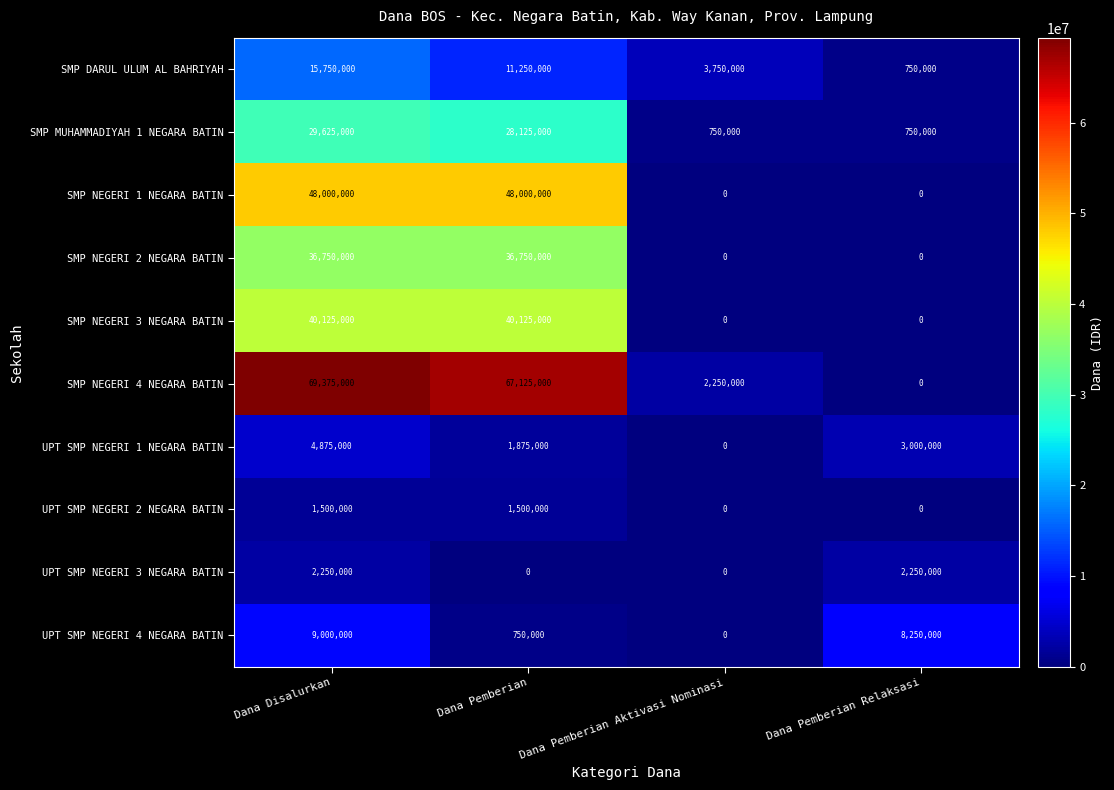

Is it true that UPT SMP NEGERI 2 NEGARA BATIN equals 786853 at Dana Pemberian?

False